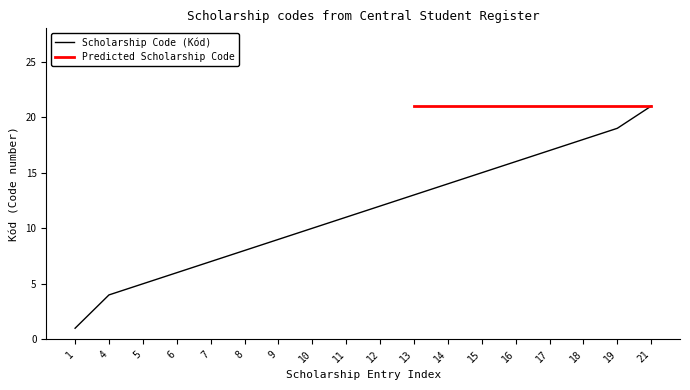

The value at 7 is 2. True or false?

False